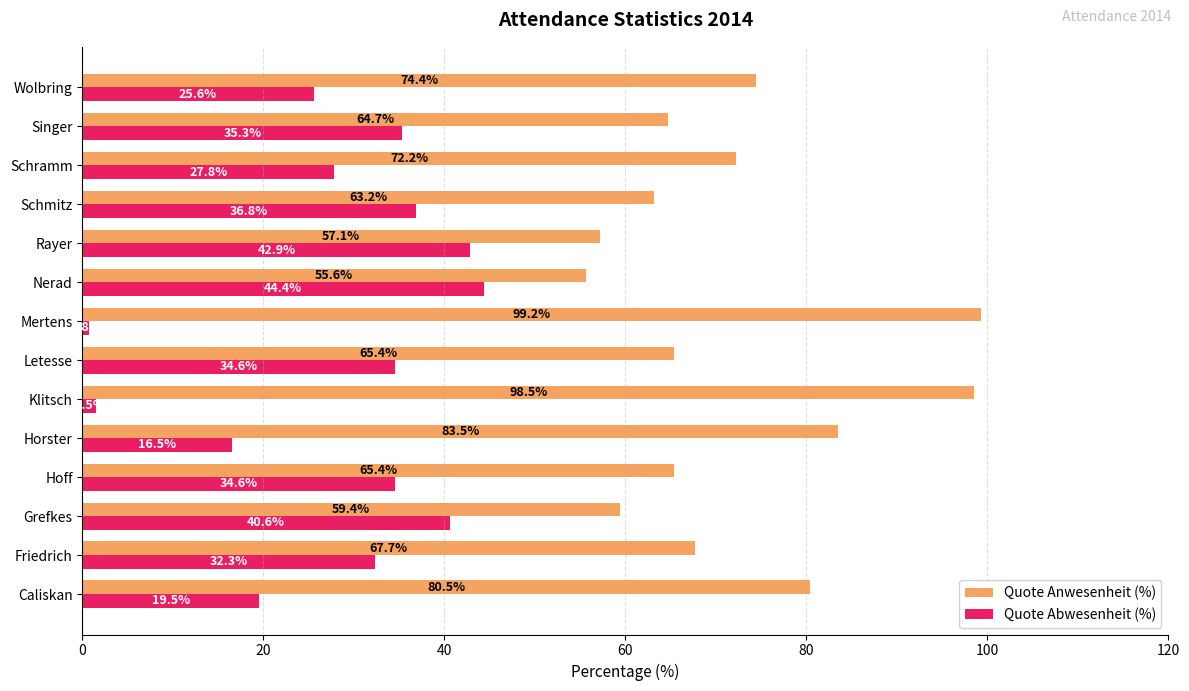

Which label corresponds to the smallest value in the chart?

Mertens